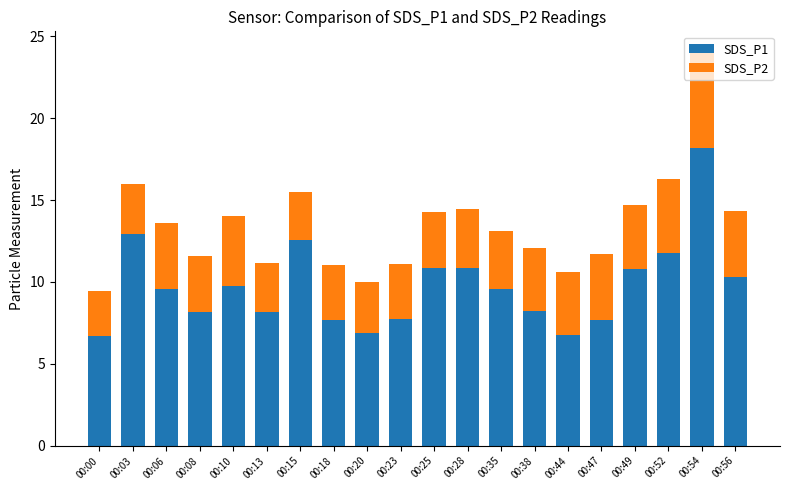

True or false: SDS_P1 has a value of 9.8 at 00:10.

True